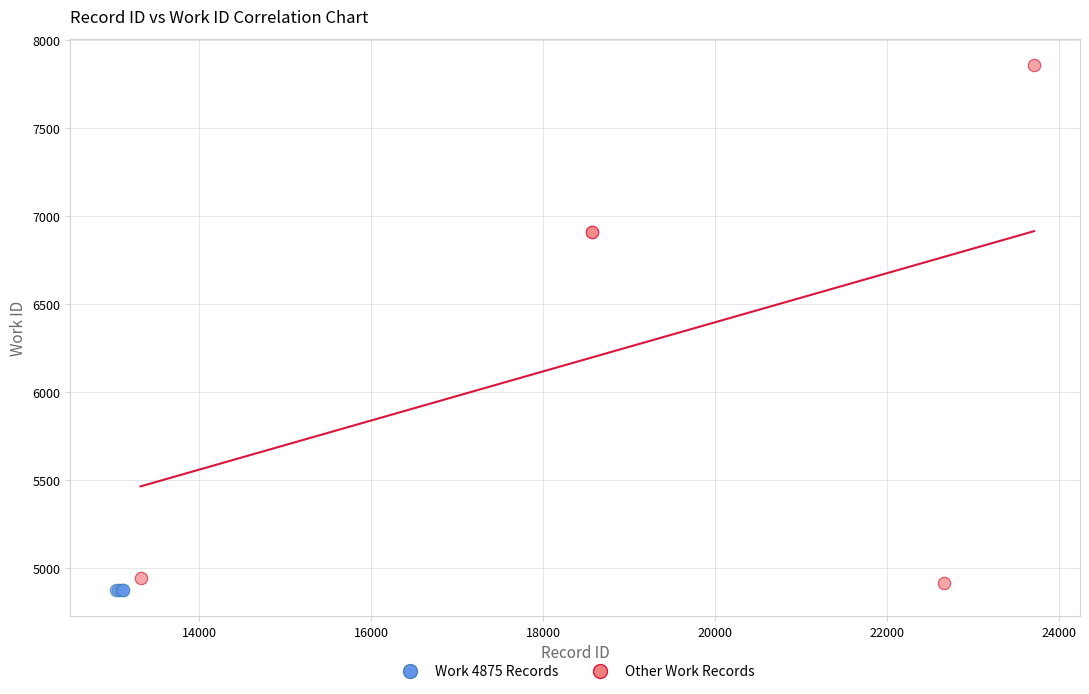

Which series contains the highest Y value?

Other Work Records